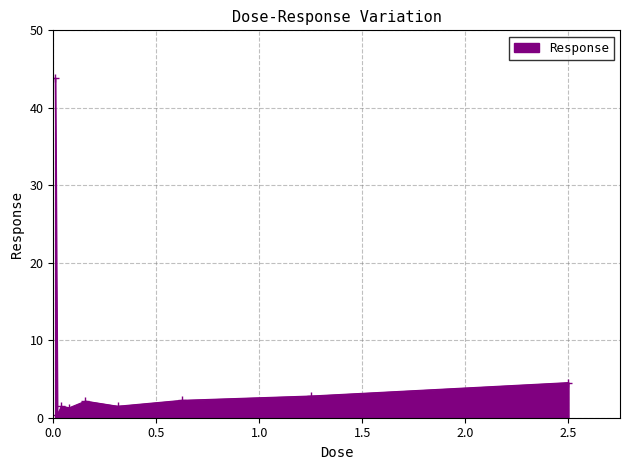

What is the value of the 8th point from the left?

2.8